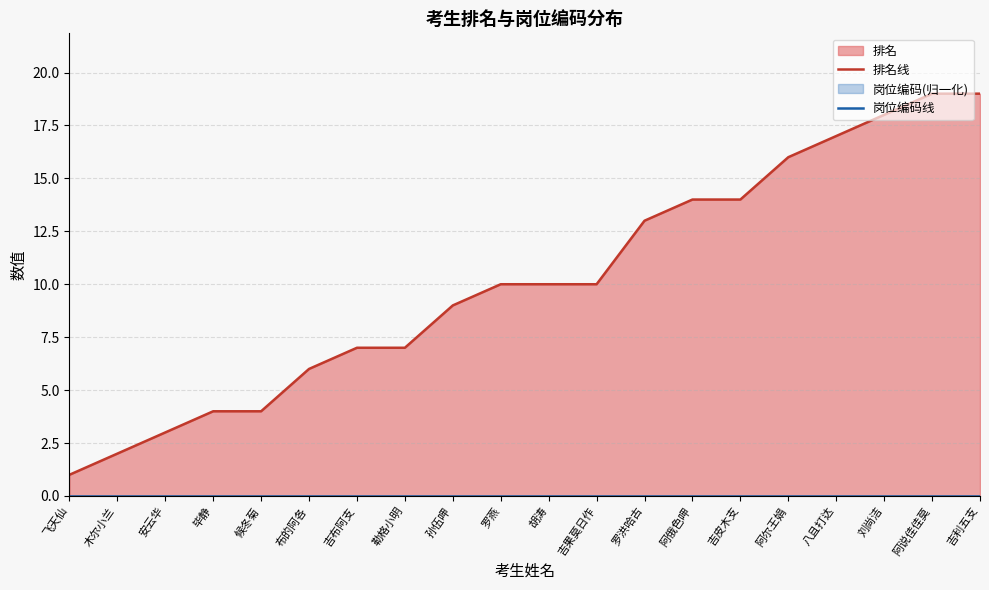

At which category is the sum across all series the highest?

阿说佳佳莫